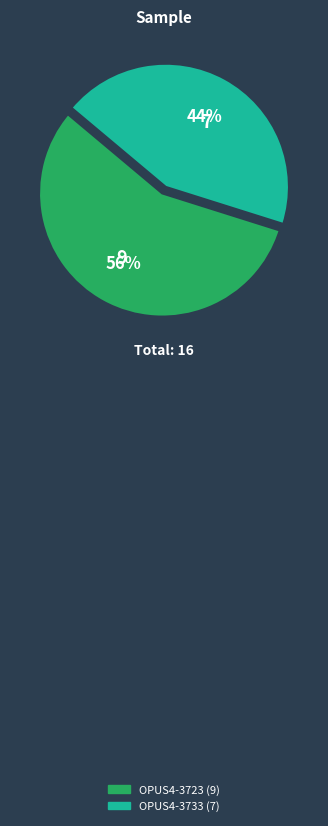

Is it true that OPUS4-3733 is 58% of the pie?

False